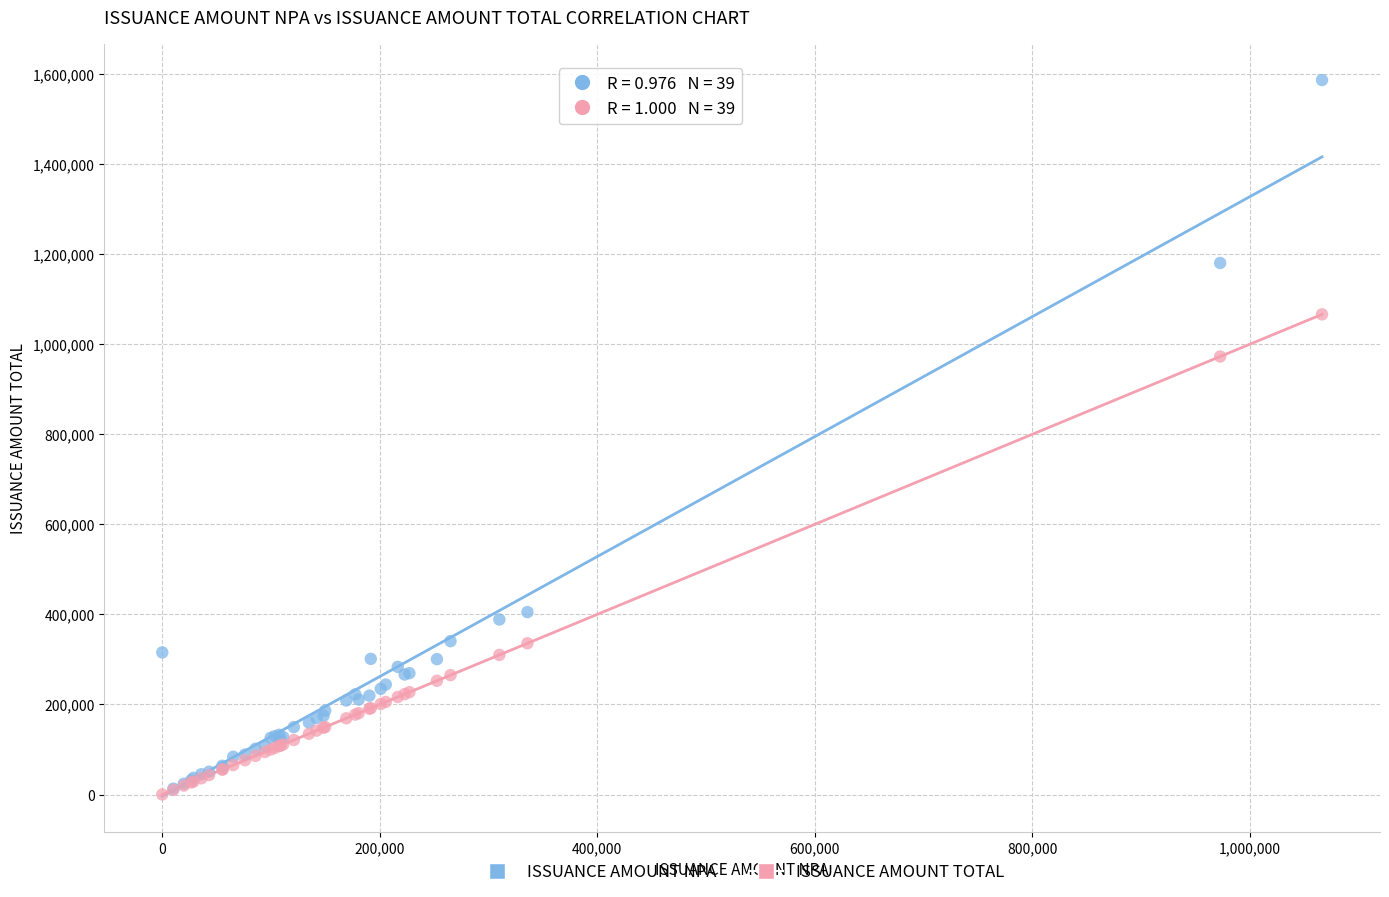

Across all series, what Y value is closest to 793262?

972515